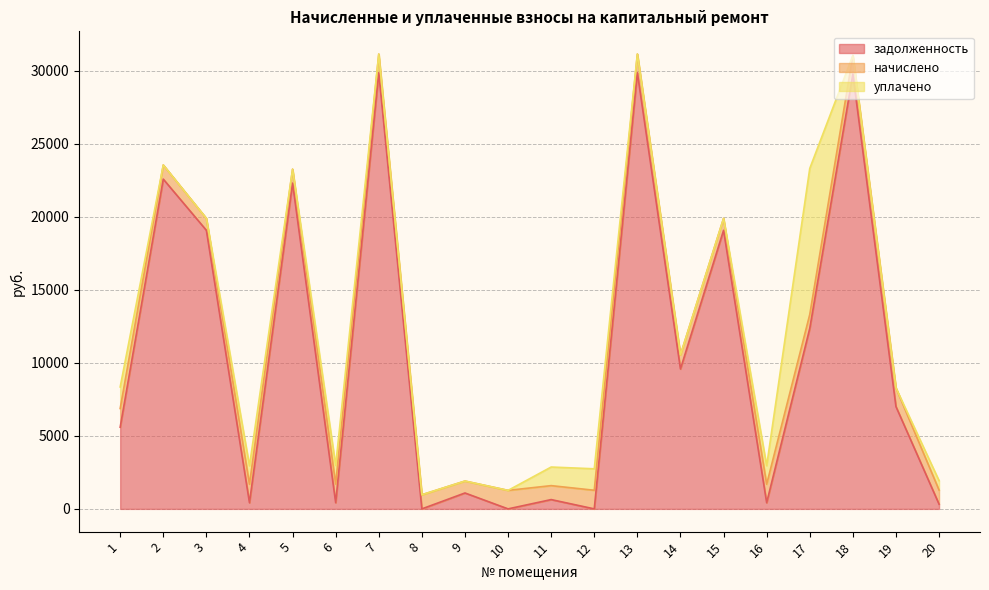

Which category has the highest value across all series?

7